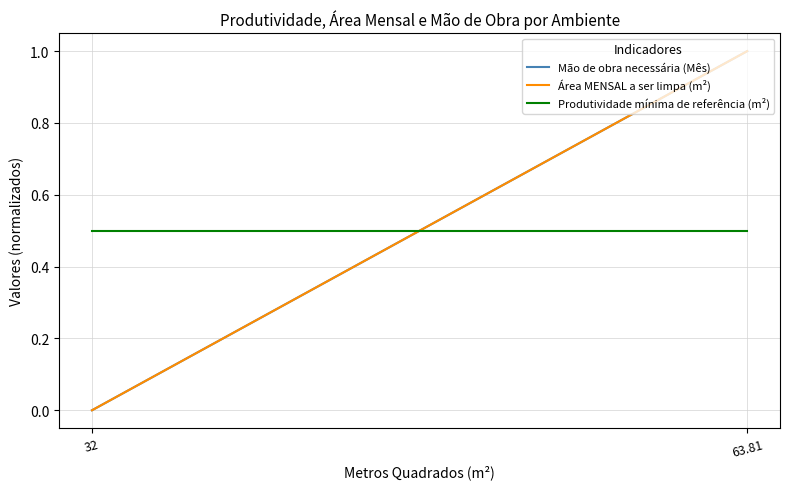

Between 32 and 63.81, which series saw the biggest shift?

Mão de obra necessária (Mês)